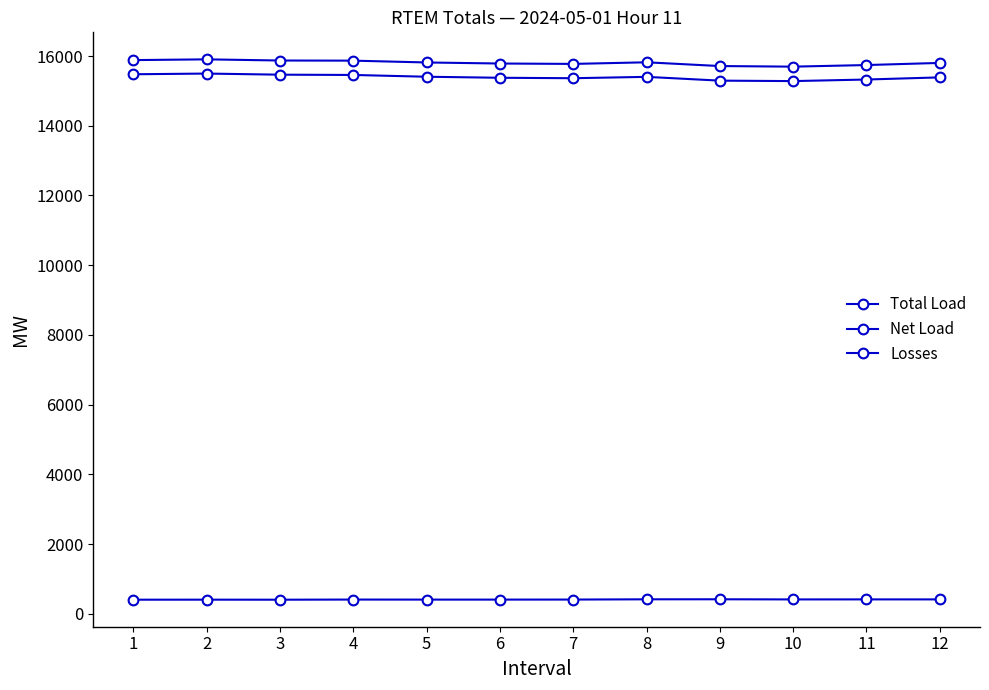

True or false: Net Load and Losses cross at least once.

False